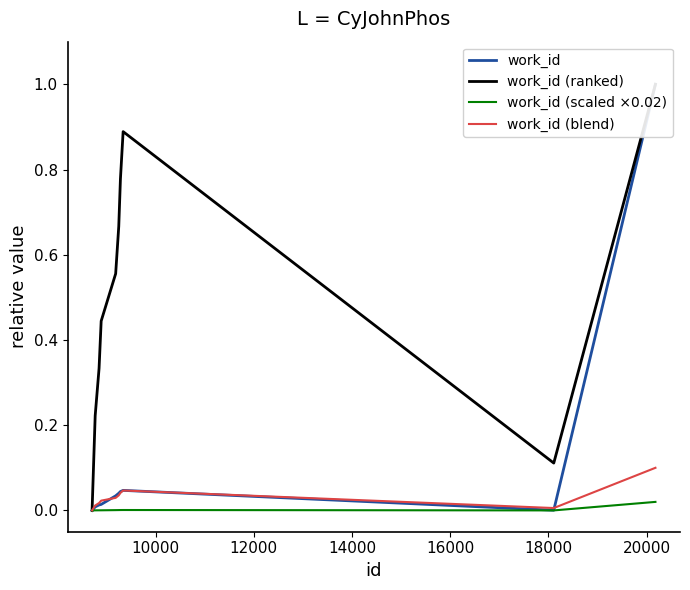

True or false: work_id (blend) has a value of 0.0 at 16000.

False